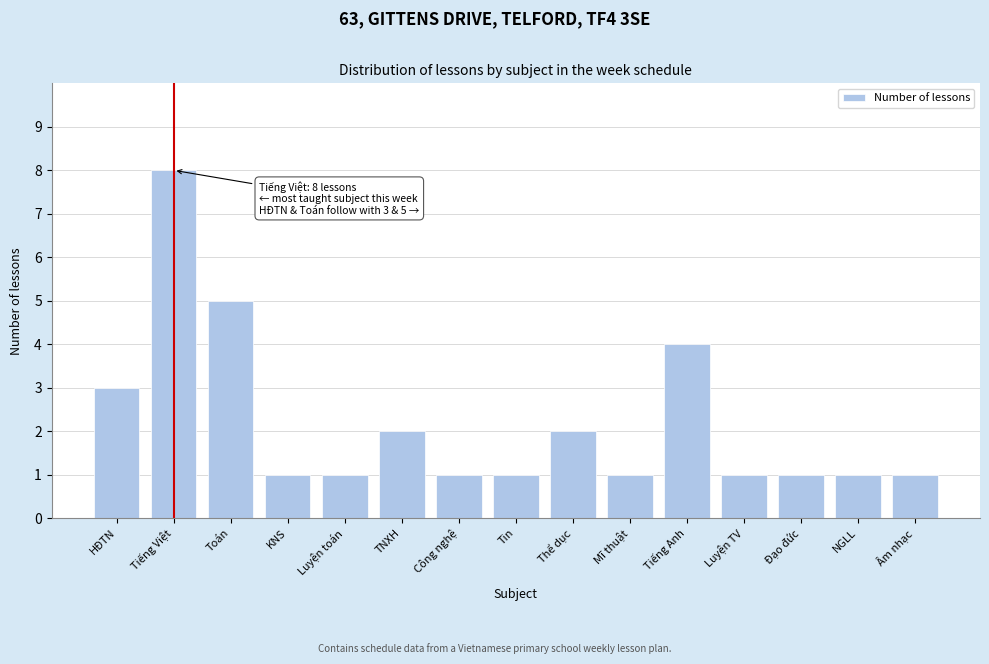

Reading left to right, list all the values displayed in this chart.

3	8	5	1	1	2	1	1	2	1	4	1	1	1	1